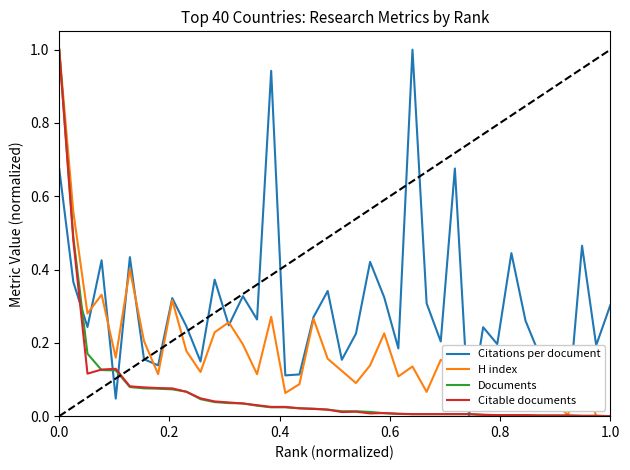

Which series has the largest total across all categories?

Citations per document